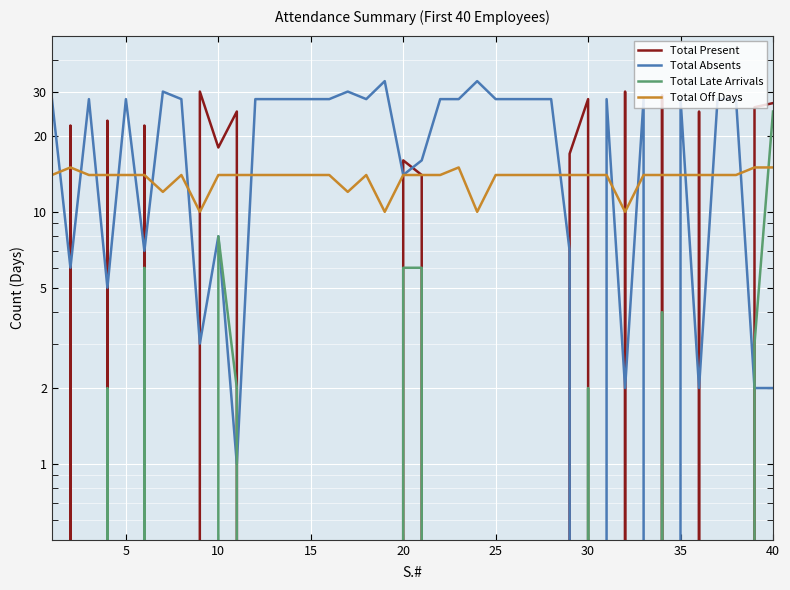

Between 0 and 34, which series saw the biggest shift?

Total Present